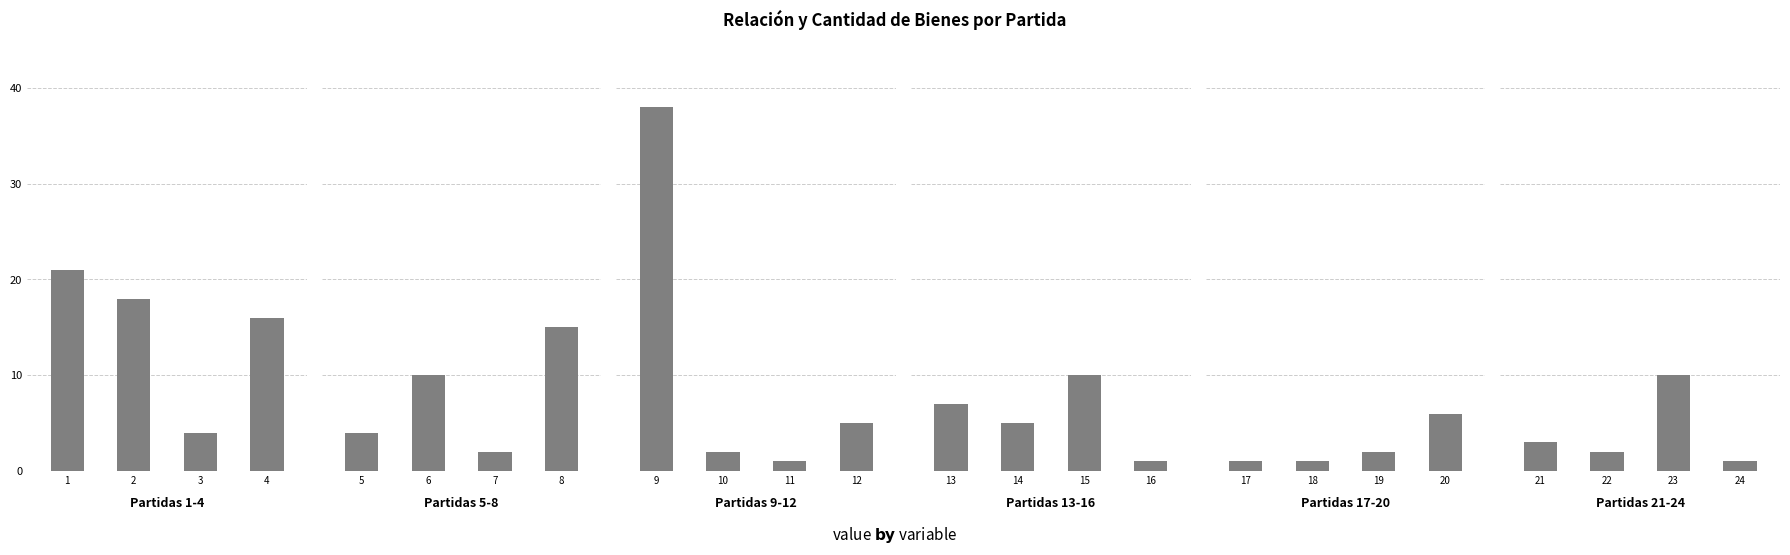

What is the difference between the maximum and minimum values in the Partidas 9-12 series?

37